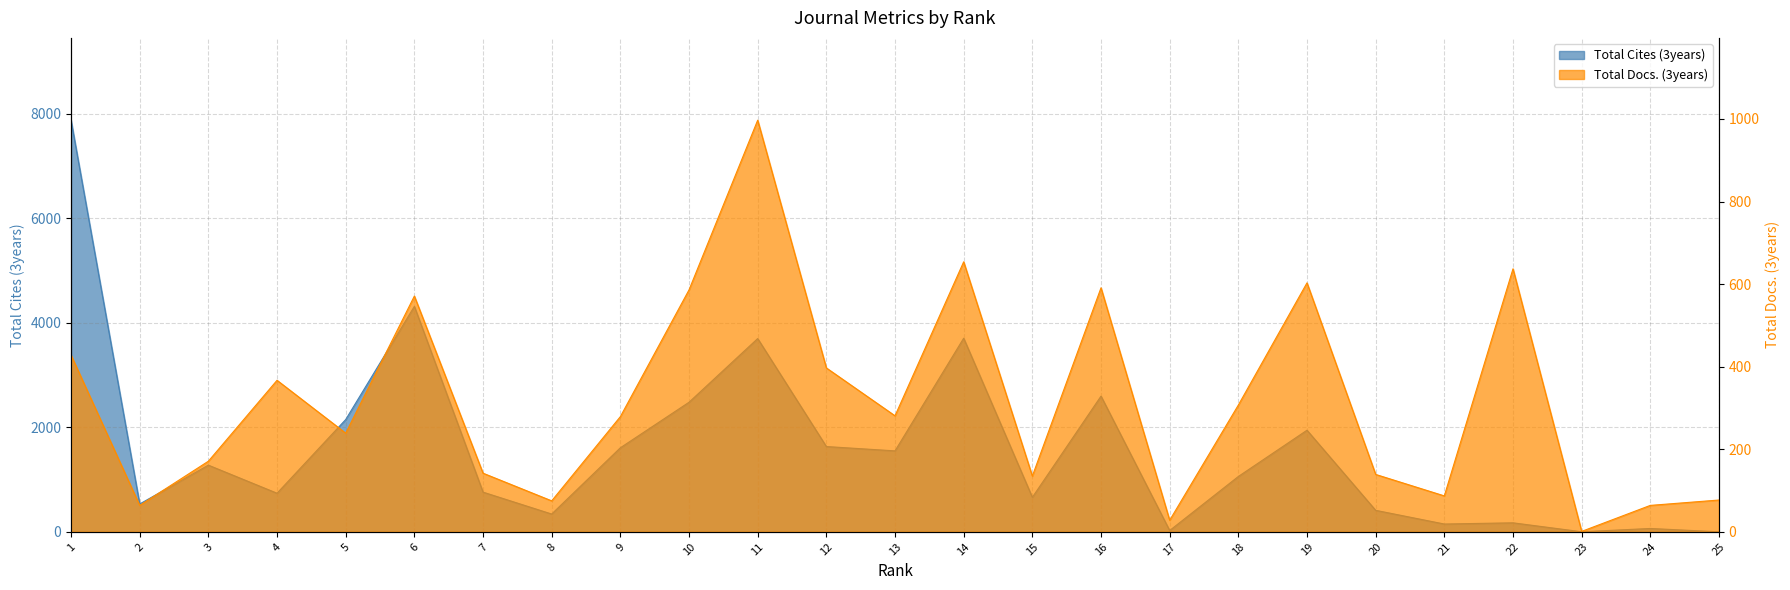

What are all the series names shown in the legend?

Total Cites (3years), Total Docs. (3years)